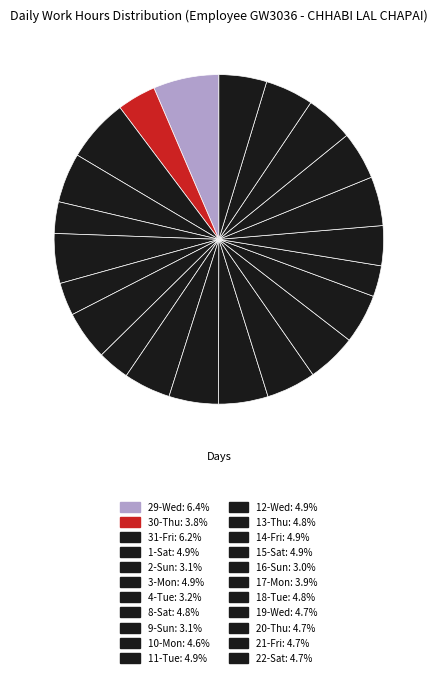

Rank the categories by value from highest to lowest.

29-Wed, 31-Fri, 3-Mon, 1-Sat, 12-Wed, 15-Sat, 11-Tue, 14-Fri, 13-Thu, 8-Sat, 18-Tue, 21-Fri, 20-Thu, 19-Wed, 22-Sat, 10-Mon, 17-Mon, 30-Thu, 4-Tue, 9-Sun, 2-Sun, 16-Sun